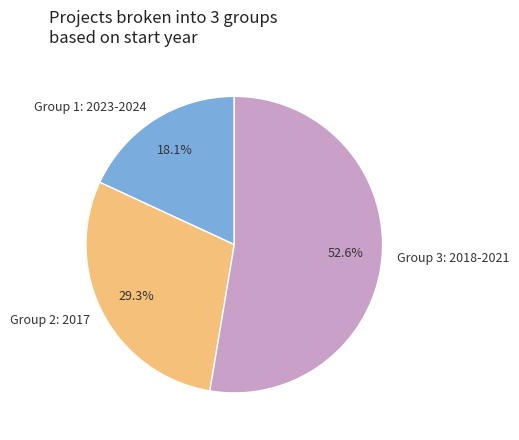

Count the number of slices in the pie.

3